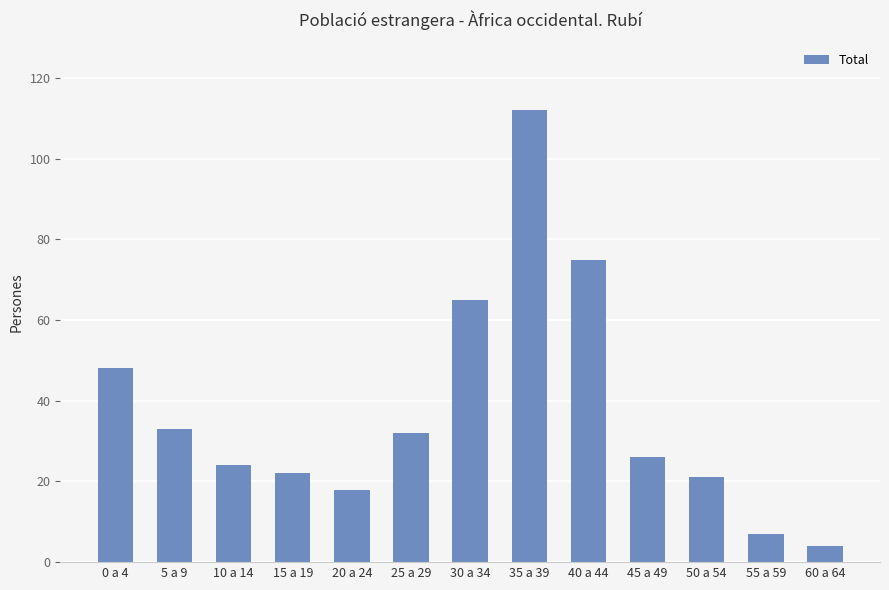

Between 0 a 4 and 40 a 44, which is larger?

40 a 44